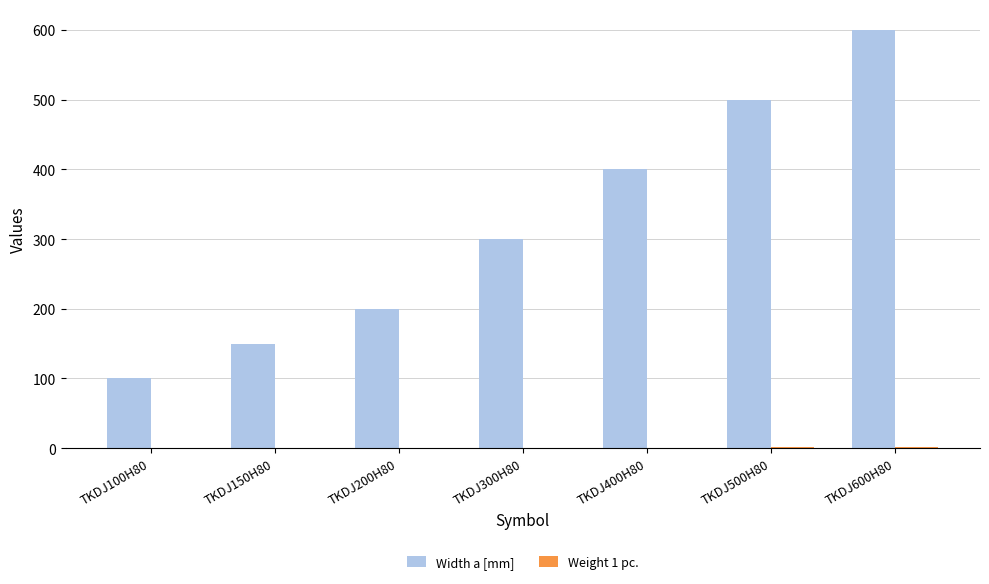

True or false: Width a [mm] has a value of 300.0 at TKDJ300H80.

True